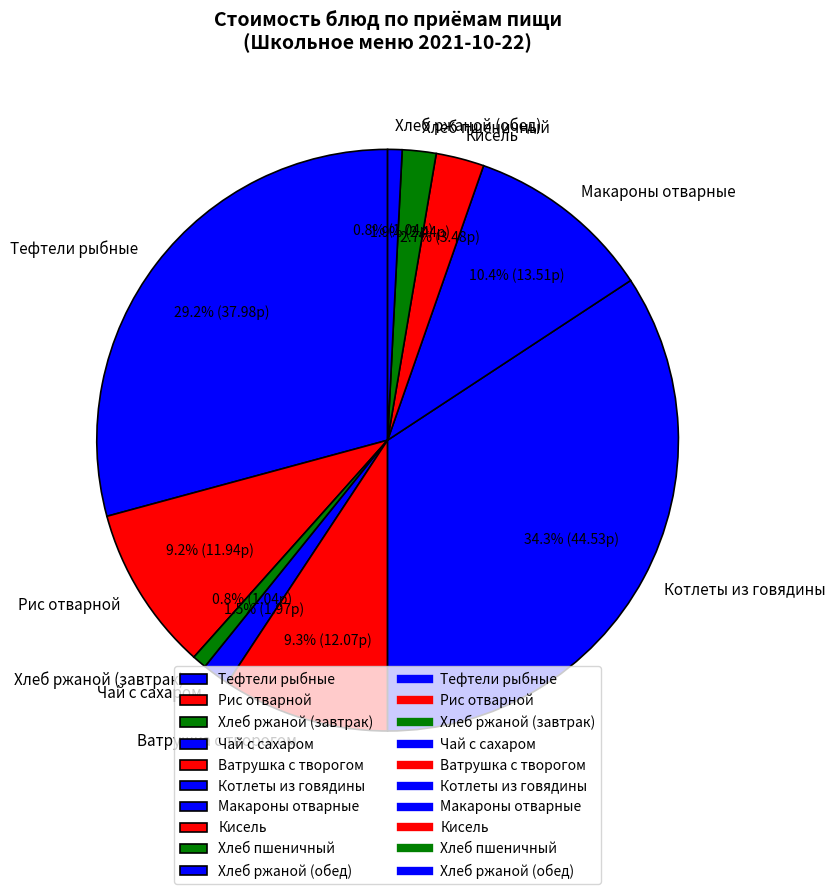

Which category has the biggest portion of the pie?

Котлеты из говядины